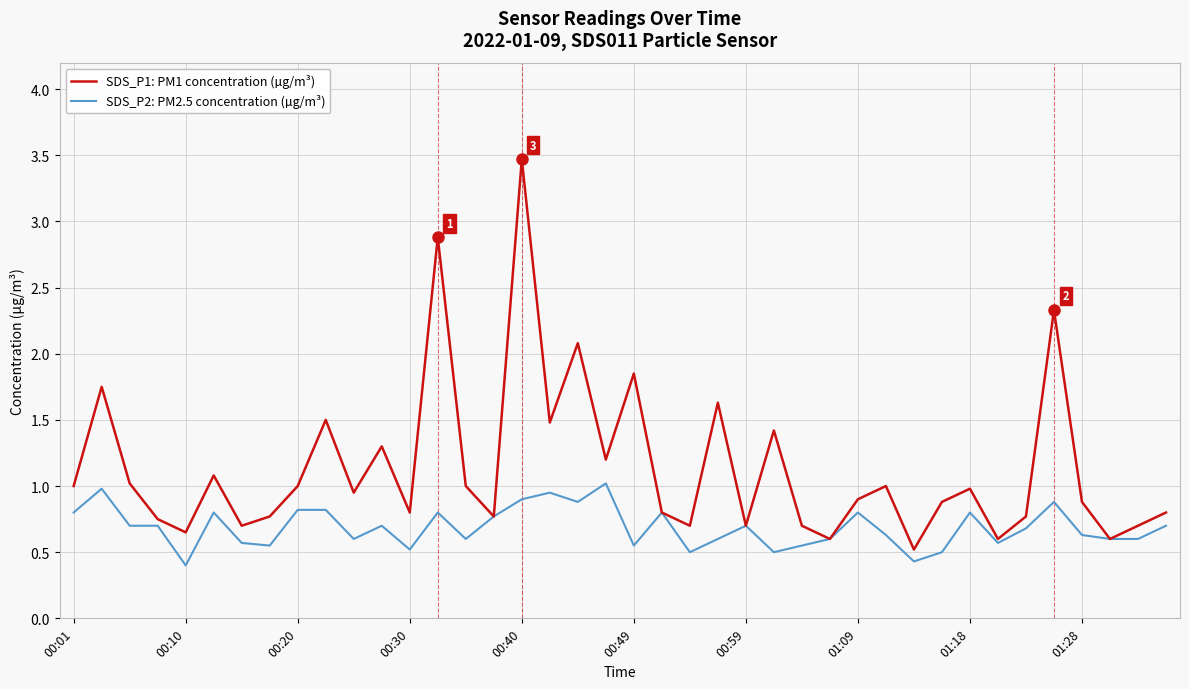

What is the maximum value for SDS_P2: PM2.5 concentration (µg/m³)?

1.0